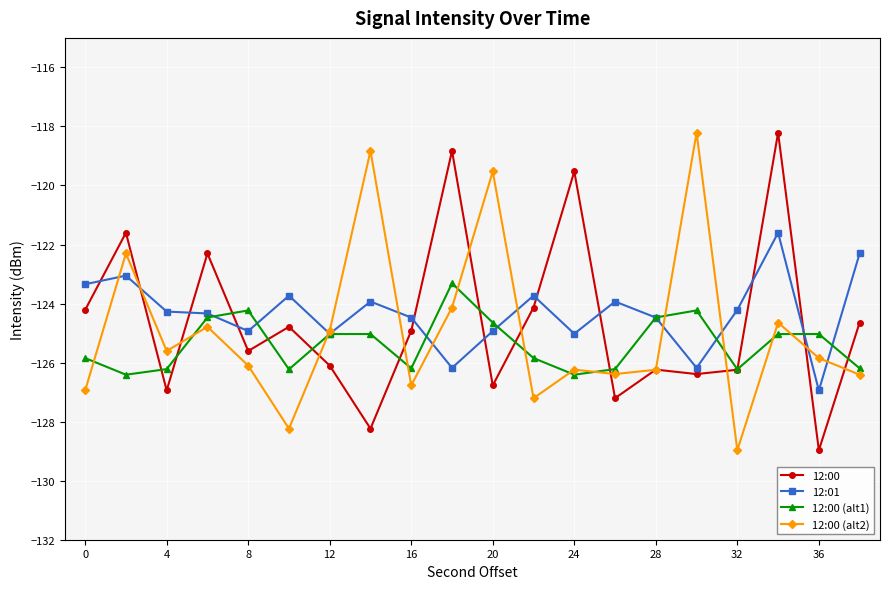

What is the minimum value shown in the chart?

-129.0